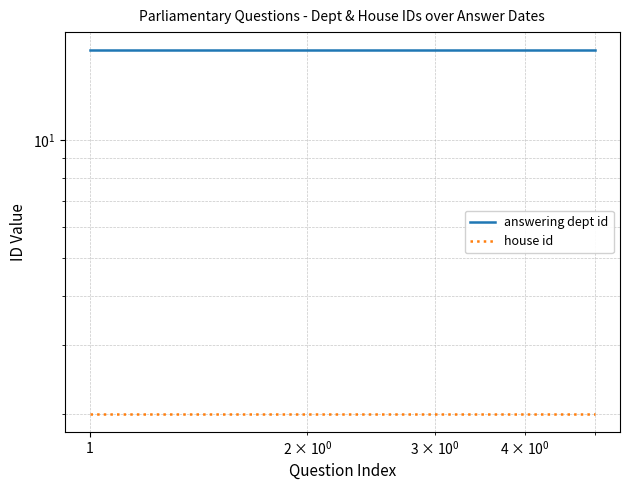

The value of house id at 10 is 3. True or false?

False